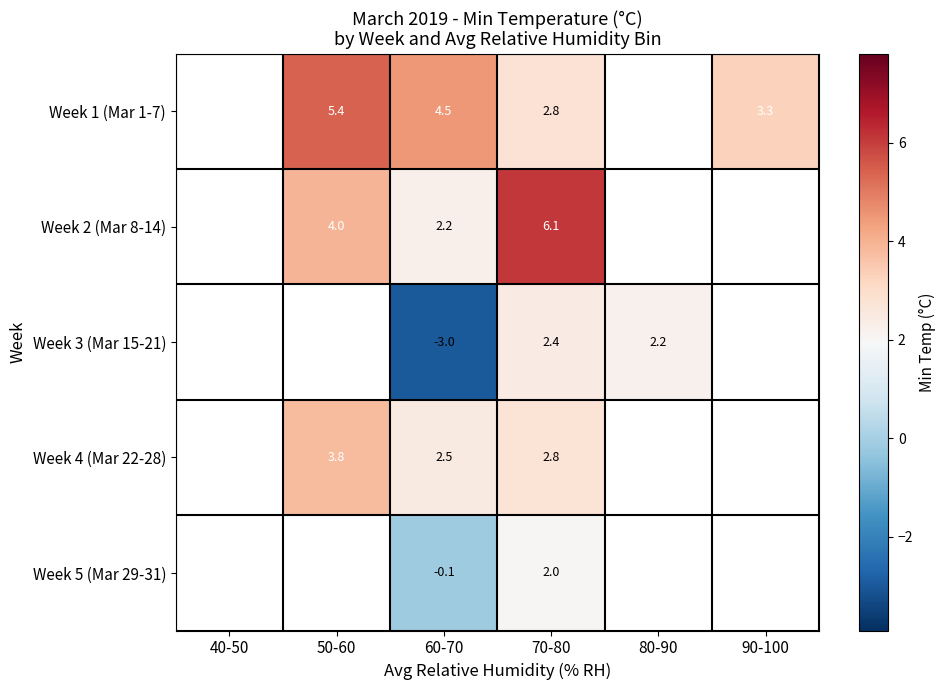

Is it true that Week 2 (Mar 8-14) equals 1.1 at 60-70?

False